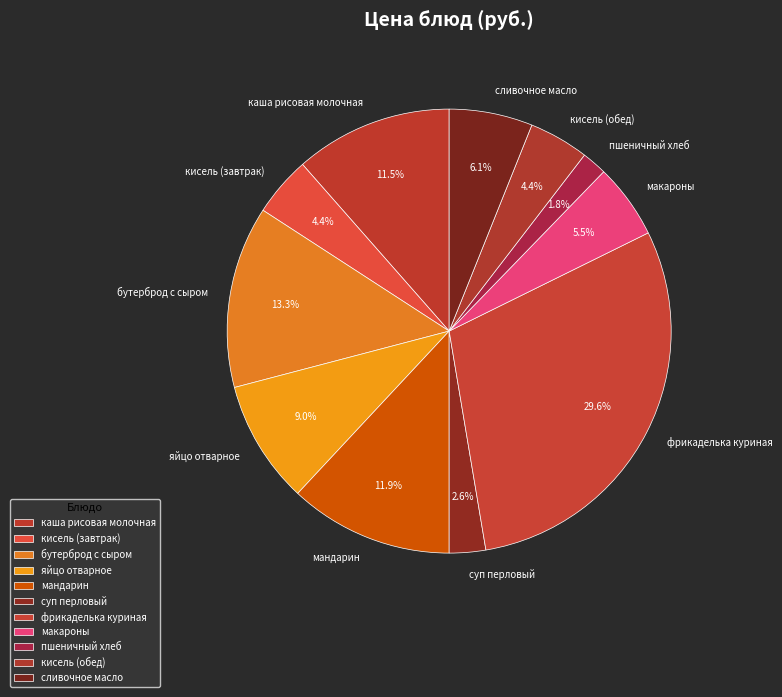

The яйцо отварное slice represents 9% of the pie. True or false?

True